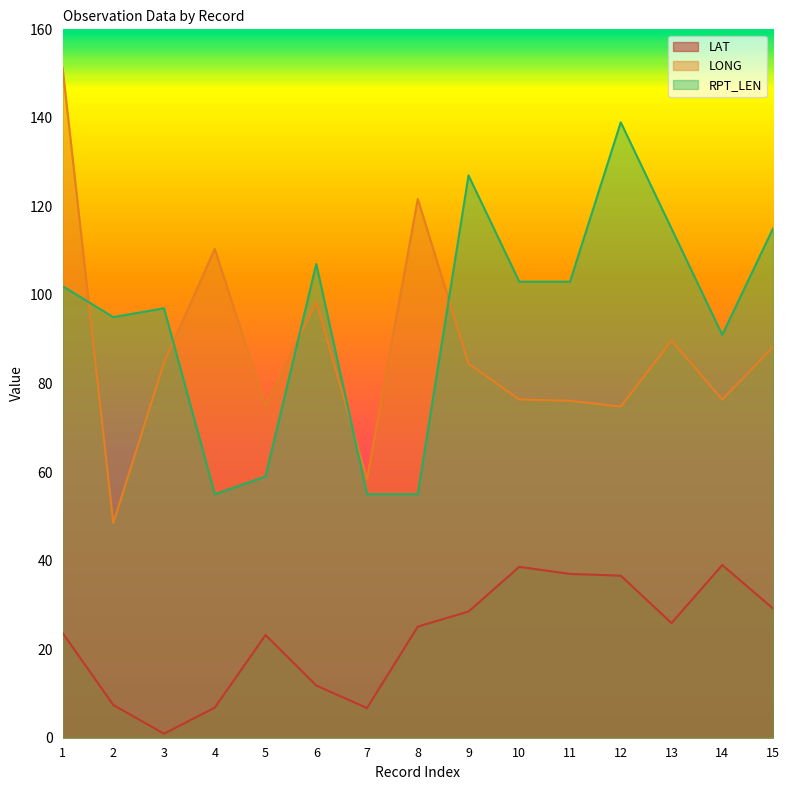

Reading left to right, extract all data points from this chart.

LAT: 23.7	7.4	0.9	6.8	23.2	11.8	6.7	25.1	28.5	38.6	37.0	36.6	25.9	39.0	29.2
LONG: 151.4	48.5	84.7	110.4	75.0	98.4	58.5	121.7	84.5	76.4	76.1	74.8	89.7	76.4	88.2
RPT_LEN: 102.0	95.0	97.0	55.0	59.0	107.0	55.0	55.0	127.0	103.0	103.0	139.0	115.0	91.0	115.0